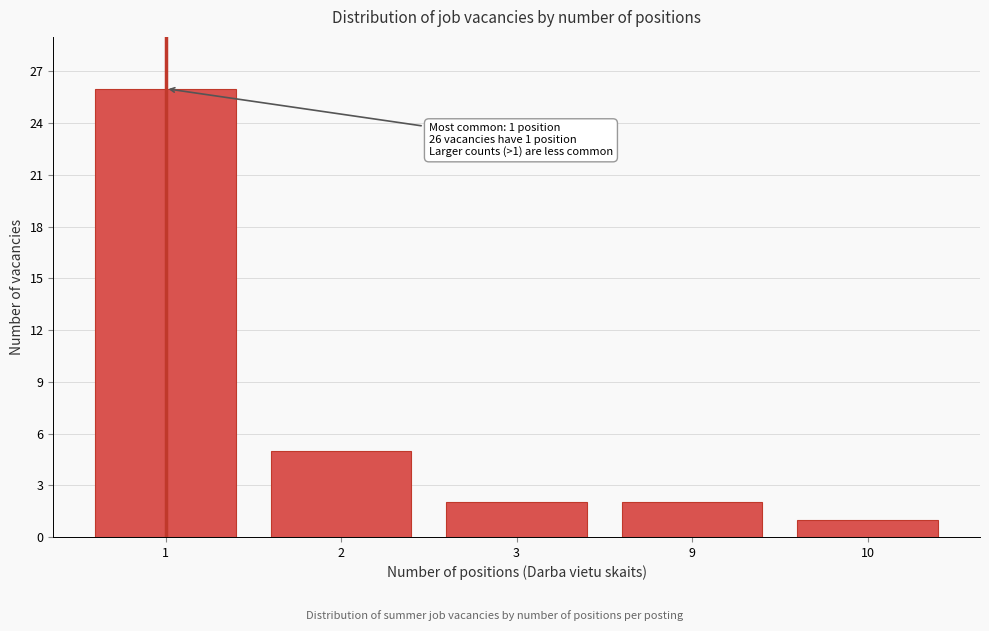

Reading left to right, list all the values displayed in this chart.

1=26	2=5	3=2	9=2	10=1